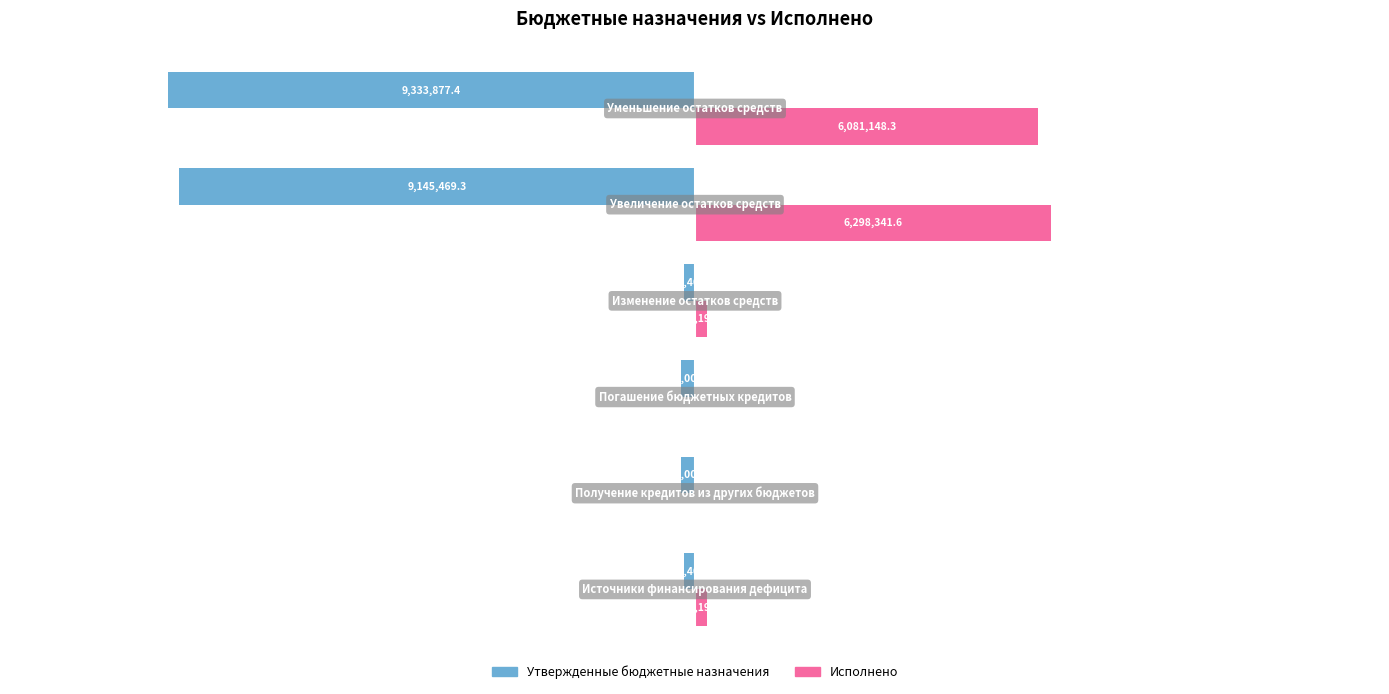

What is the sum of all Исполнено values?

12813876.5